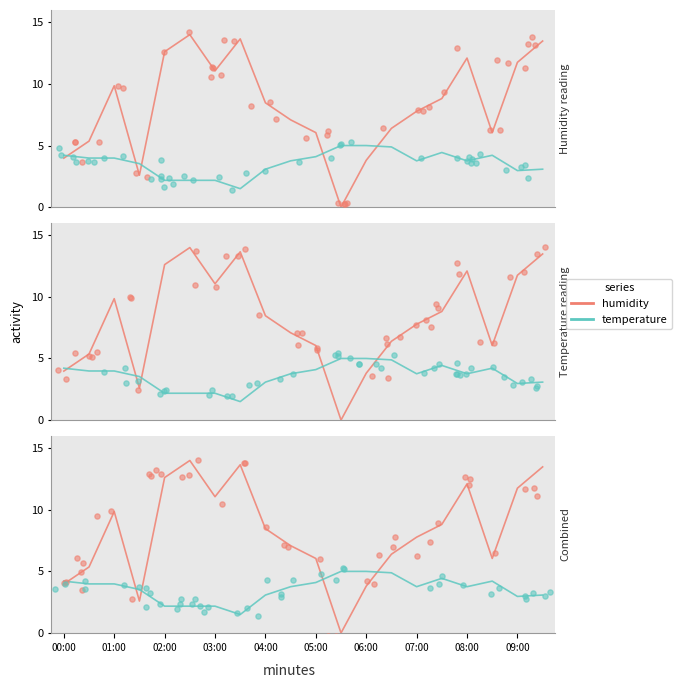

At which category is the sum across all series the highest?

19